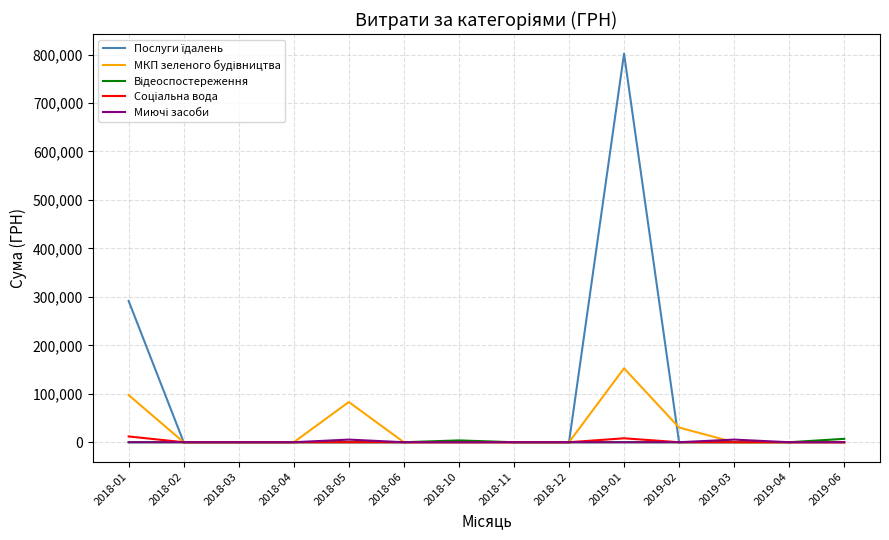

At which category does the chart reach its peak across all series?

2019-01